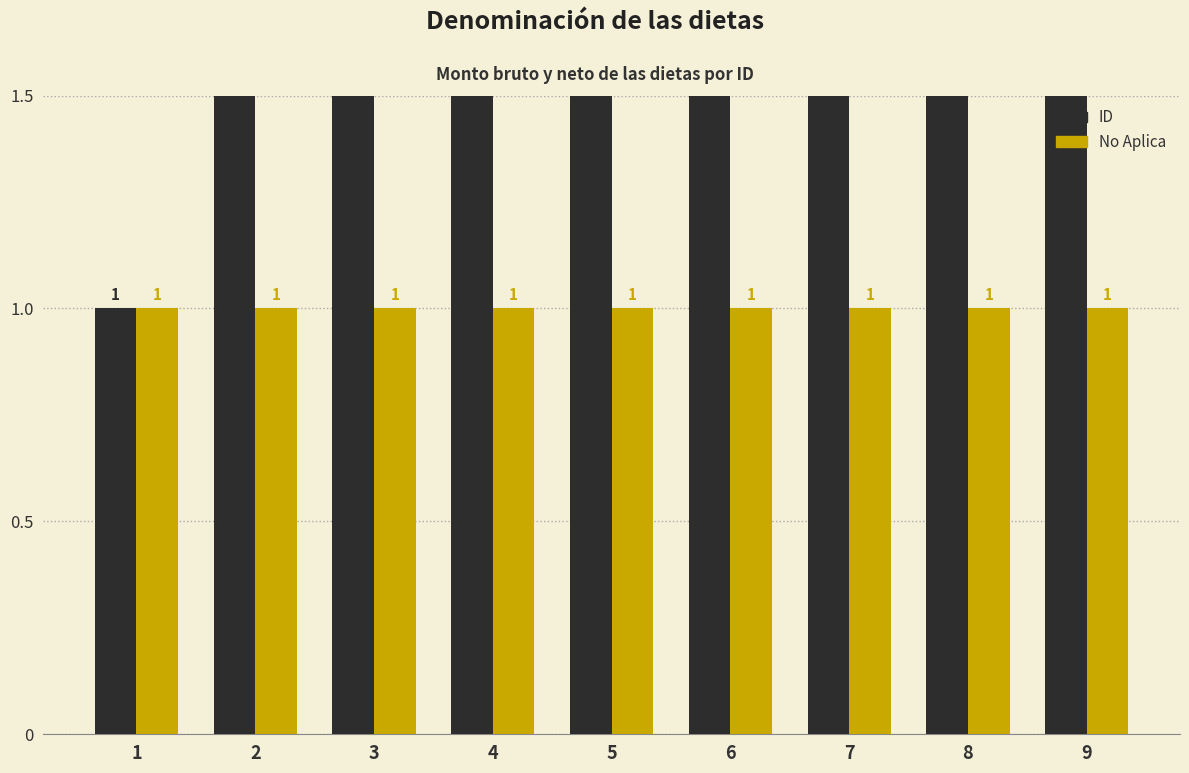

How many categories are shown in the chart?

9